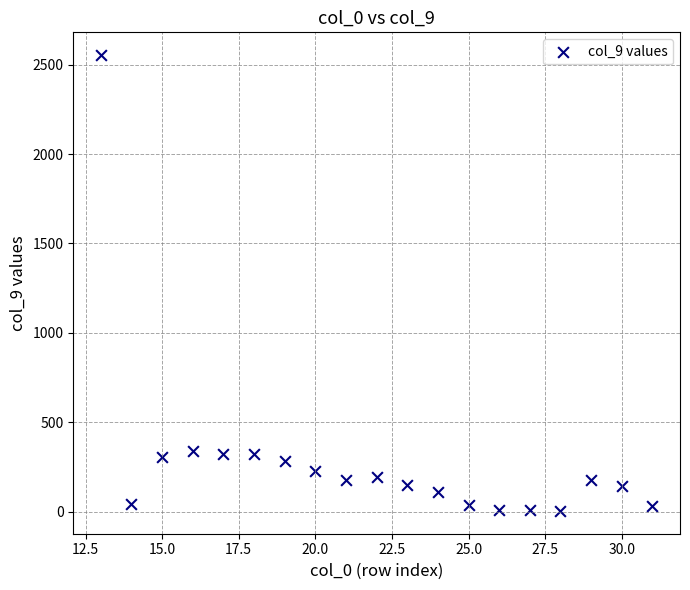

What is the range of X values (max minus min)?

18